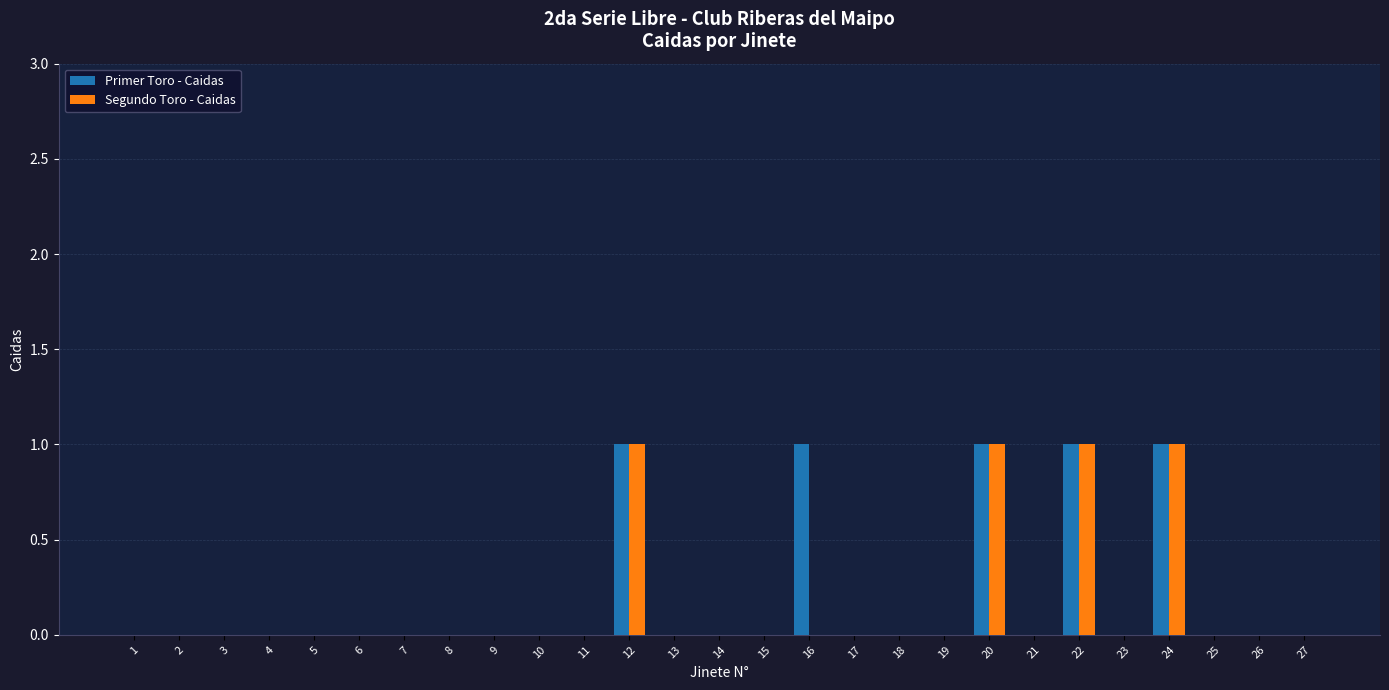

How many series are shown in this chart?

2